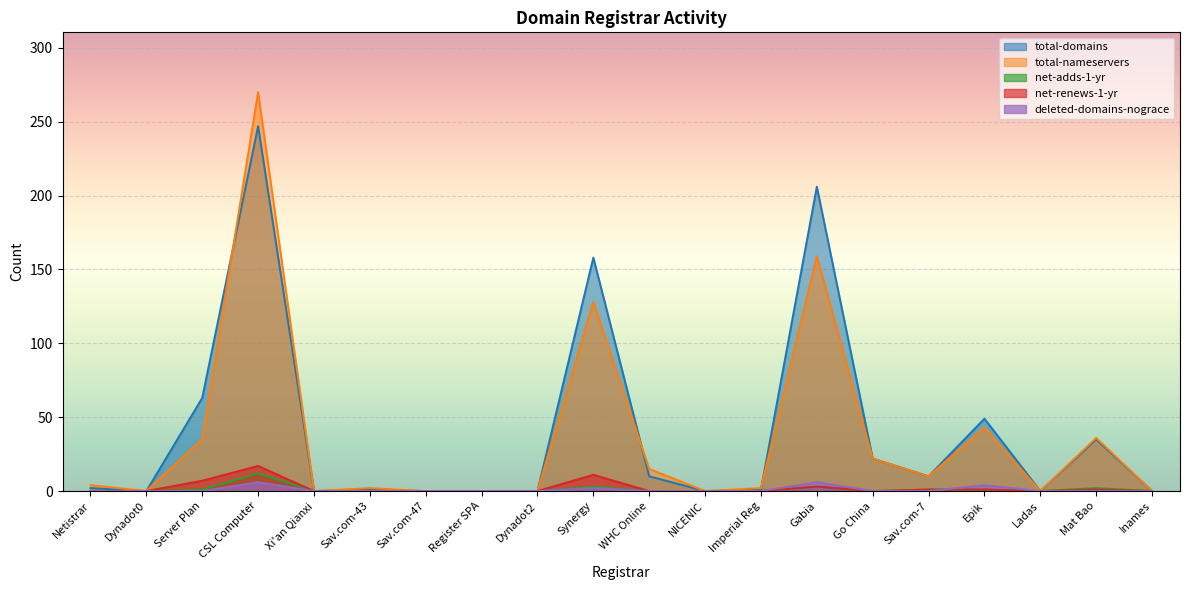

How many lines are shown in the chart?

5